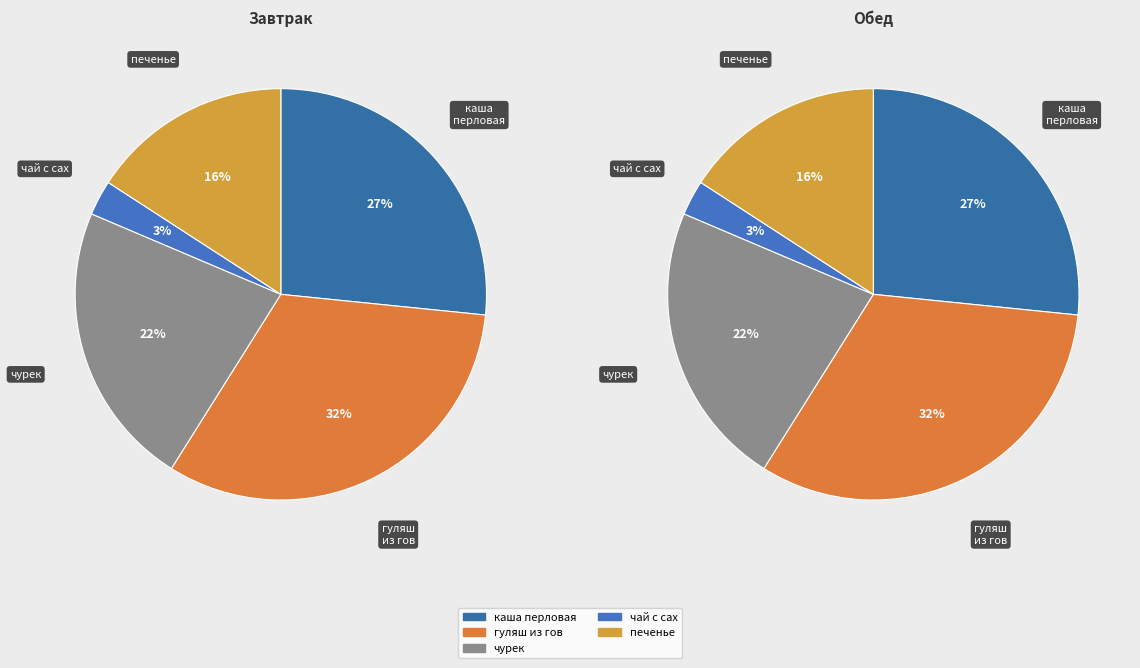

What percentage is the печенье slice, to the nearest percent?

16%